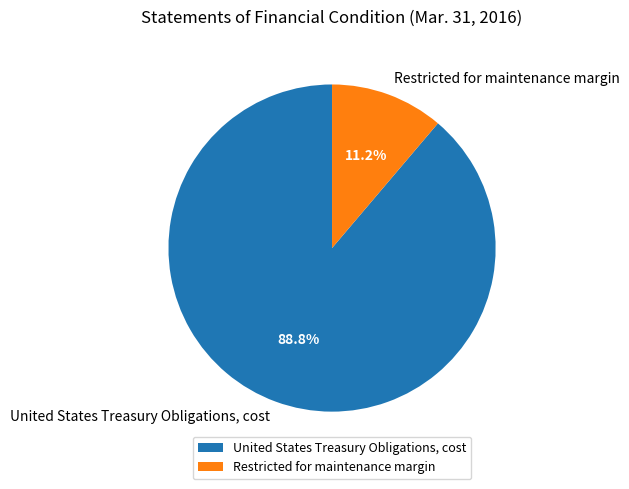

To the nearest percent, what is the difference between the United States Treasury Obligations, cost and Restricted for maintenance margin slice percentages?

78%